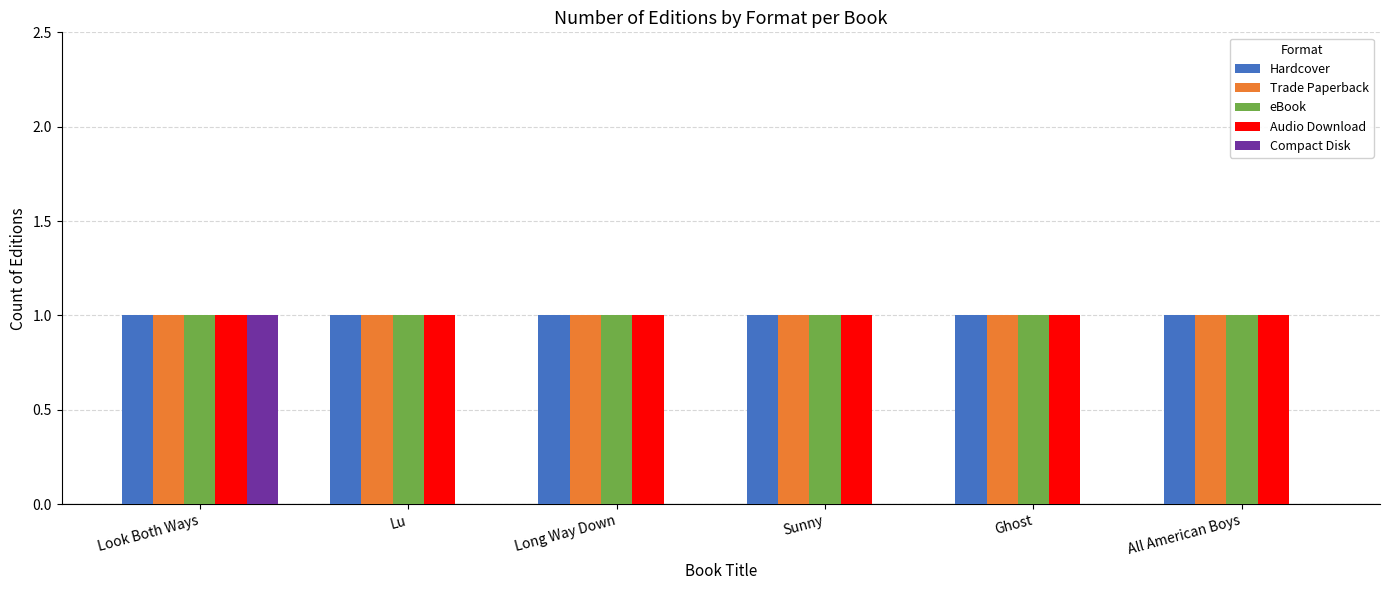

The value of Trade Paperback at Lu is 0. True or false?

False